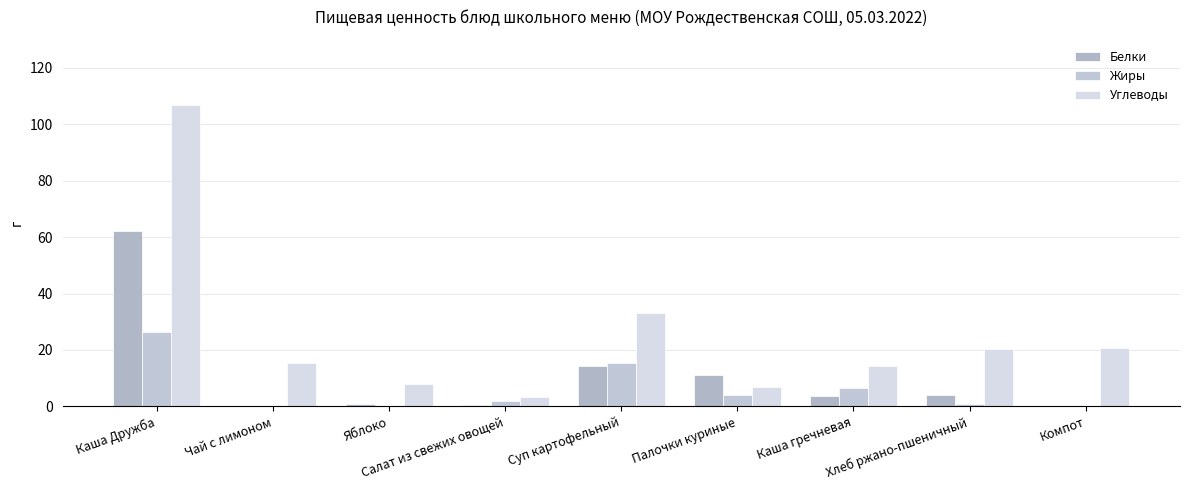

How many groups of bars are there?

9